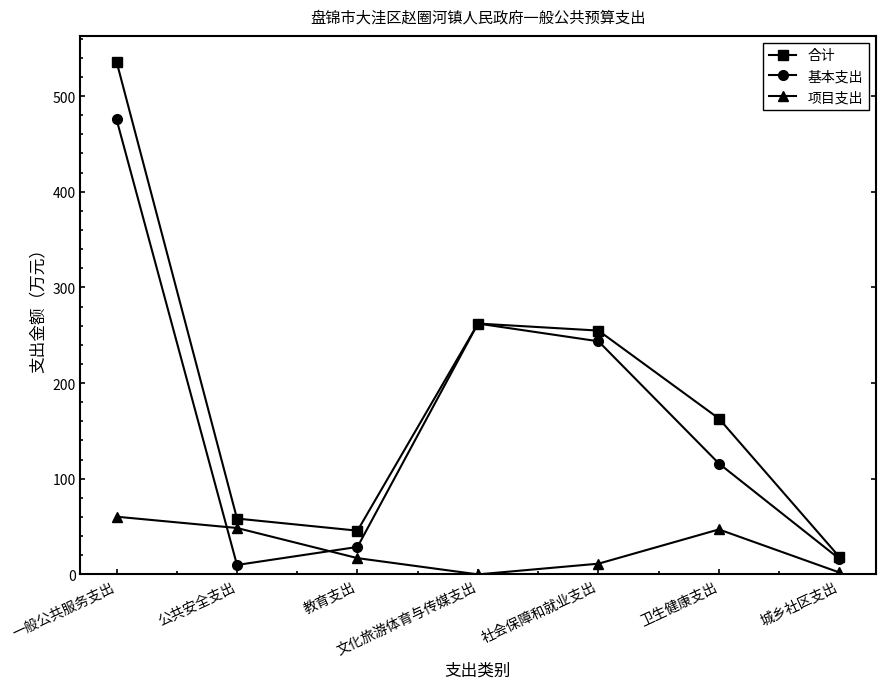

How many categories are shown in the chart?

7